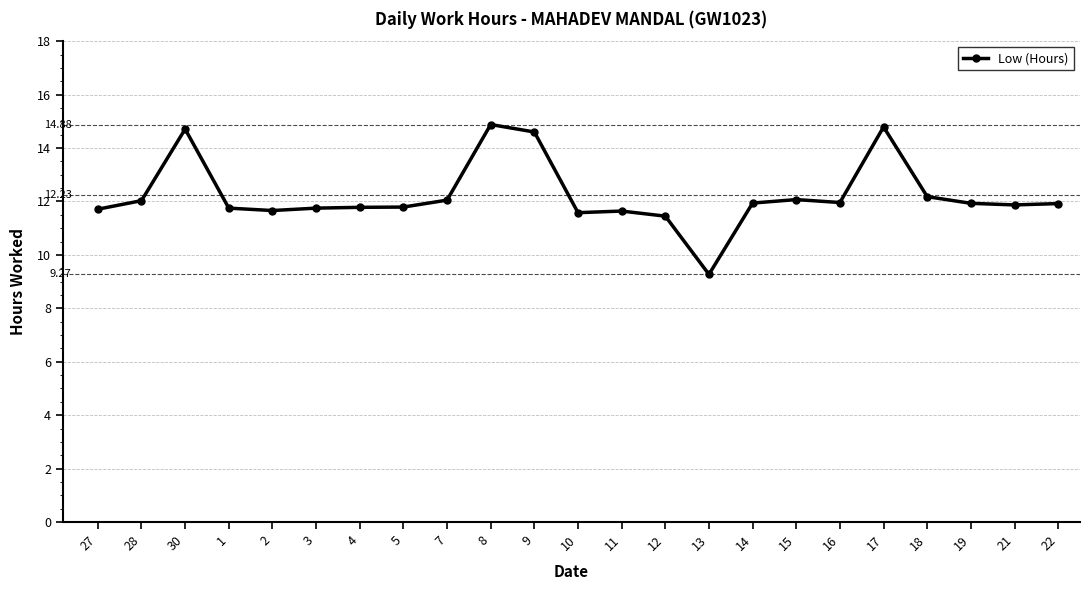

What is the ratio of the value at 15 to the value at 16?

1.0